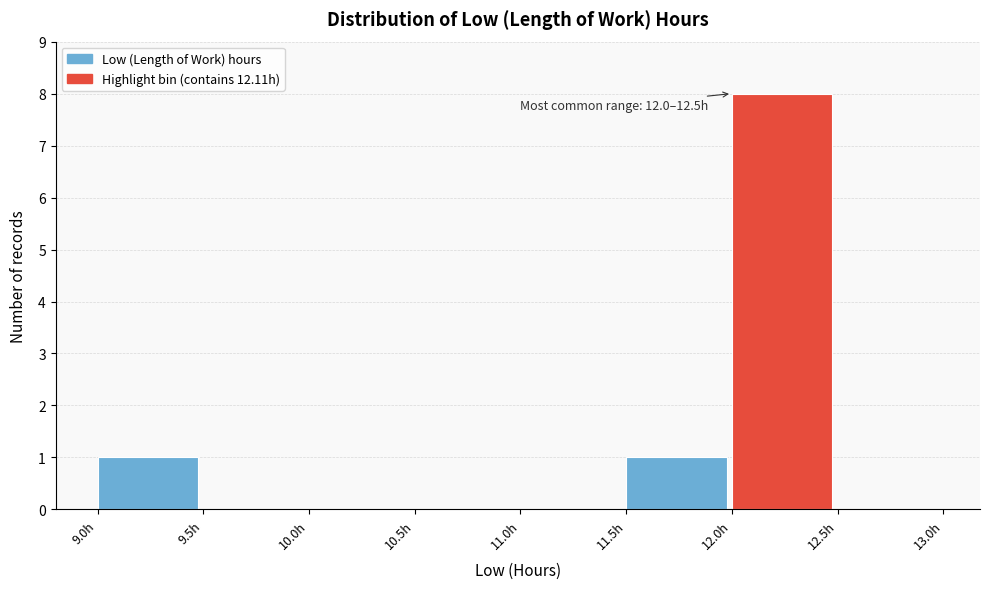

Which range on the x-axis has the tallest bar?

12.0 to 12.5